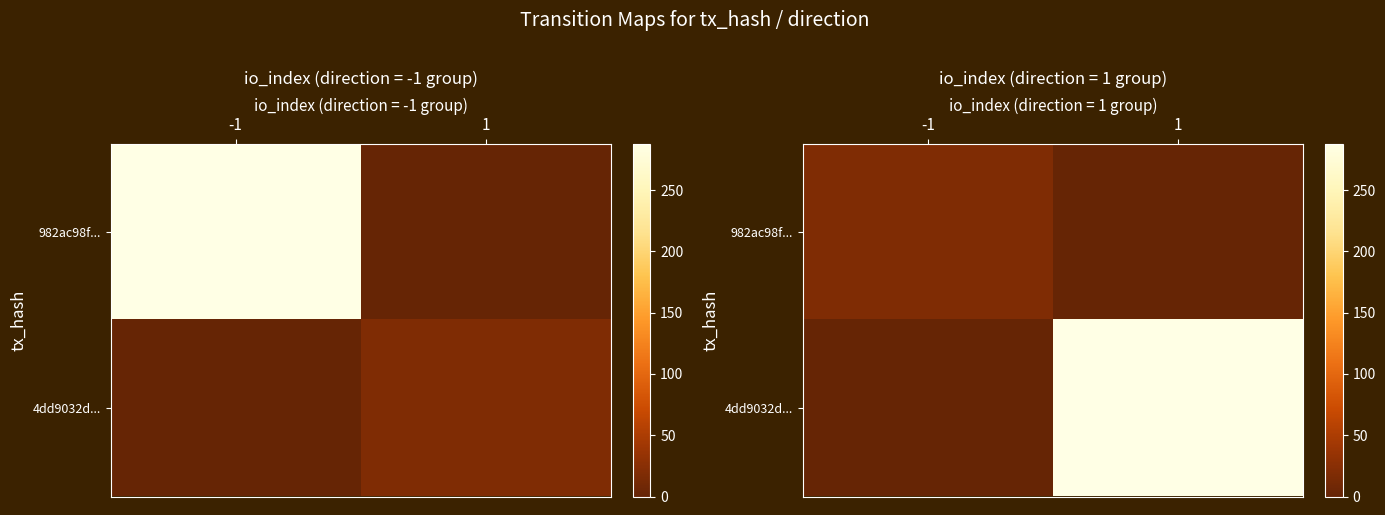

How many values in the 4dd9032d... series are below 288?

1